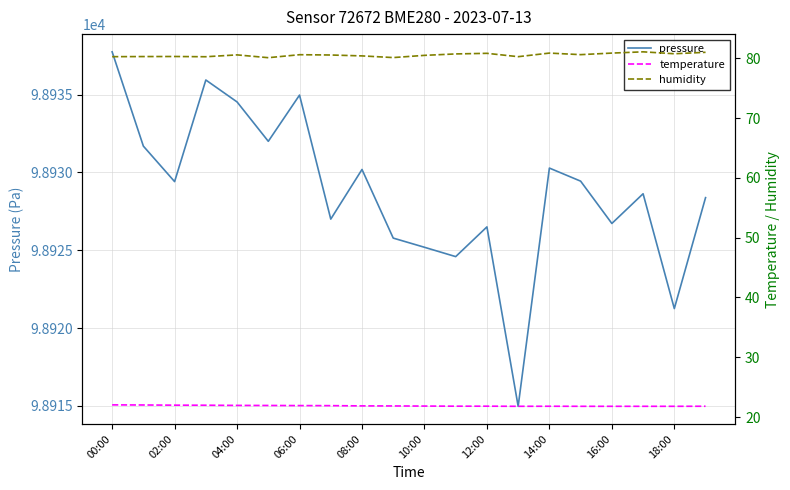

What is the difference between the maximum and minimum values in the pressure series?

22.8